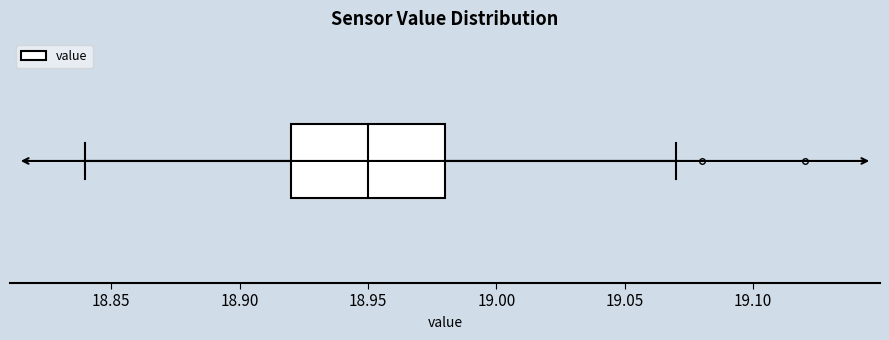

Transcribe this box plot: give where the median line is, the range the box spans, and where the two whiskers end, as read against the x-axis. The values are not printed on the chart, so give them approximately, as read against the axis.

median 18.95, box 18.92 to 18.98, whiskers 18.84 to 19.07